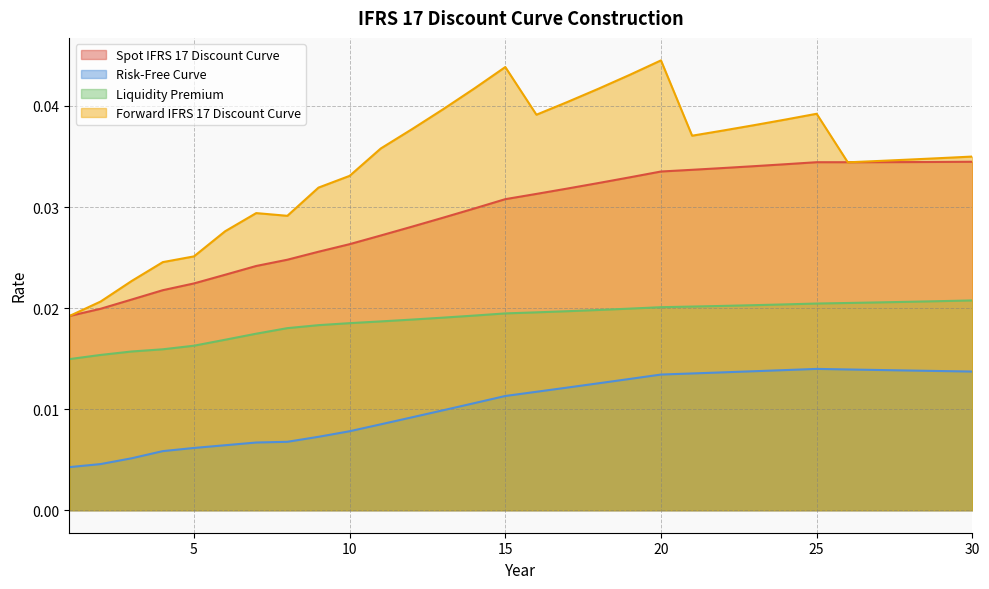

Rank the series by their maximum value, from highest to lowest.

Forward IFRS 17 Discount Curve, Spot IFRS 17 Discount Curve, Liquidity Premium, Risk-Free Curve